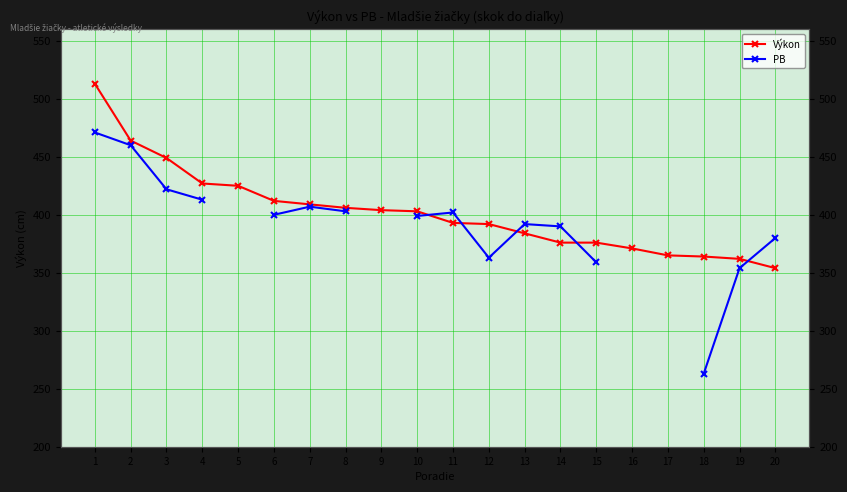

What is the value of the Výkon point at the 4th from the left?

427.0